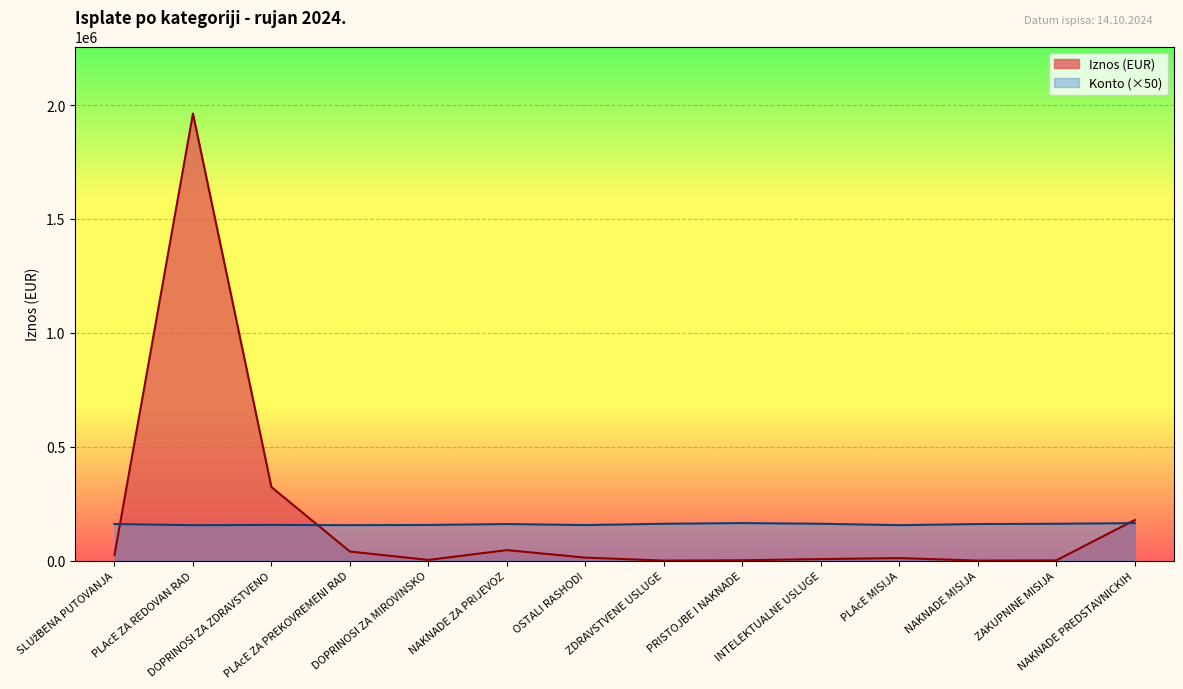

Reading left to right, list all the values displayed in this chart.

Iznos (EUR): SLUžBENA PUTOVANJA=24027.4	PLAcE ZA REDOVAN RAD=1962453.6	DOPRINOSI ZA ZDRAVSTVENO=322713.2	PLAcE ZA PREKOVREMENI RAD=39829.8	DOPRINOSI ZA MIROVINSKO=3085.3	NAKNADE ZA PRIJEVOZ=46128.8	OSTALI RASHODI=13144.3	ZDRAVSTVENE USLUGE=138.9	PRISTOJBE I NAKNADE=1512.0	INTELEKTUALNE USLUGE=6766.3	PLAcE MISIJA=11094.4	NAKNADE MISIJA=180.0	ZAKUPNINE MISIJA=1025.6	NAKNADE PREDSTAVNICKIH=178226.4
Vrsta rashoda konto: SLUžBENA PUTOVANJA=160550.0	PLAcE ZA REDOVAN RAD=155550.0	DOPRINOSI ZA ZDRAVSTVENO=156600.0	PLAcE ZA PREKOVREMENI RAD=155650.0	DOPRINOSI ZA MIROVINSKO=156550.0	NAKNADE ZA PRIJEVOZ=160600.0	OSTALI RASHODI=156050.0	ZDRAVSTVENE USLUGE=161800.0	PRISTOJBE I NAKNADE=164750.0	INTELEKTUALNE USLUGE=161850.0	PLAcE MISIJA=155550.0	NAKNADE MISIJA=160600.0	ZAKUPNINE MISIJA=161750.0	NAKNADE PREDSTAVNICKIH=164550.0